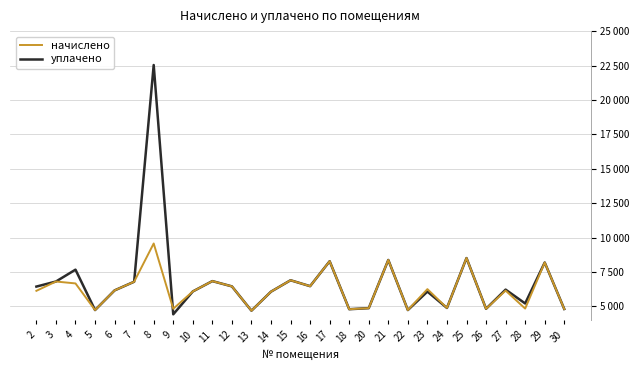

The value of уплачено at 23 is 10634.9. True or false?

False